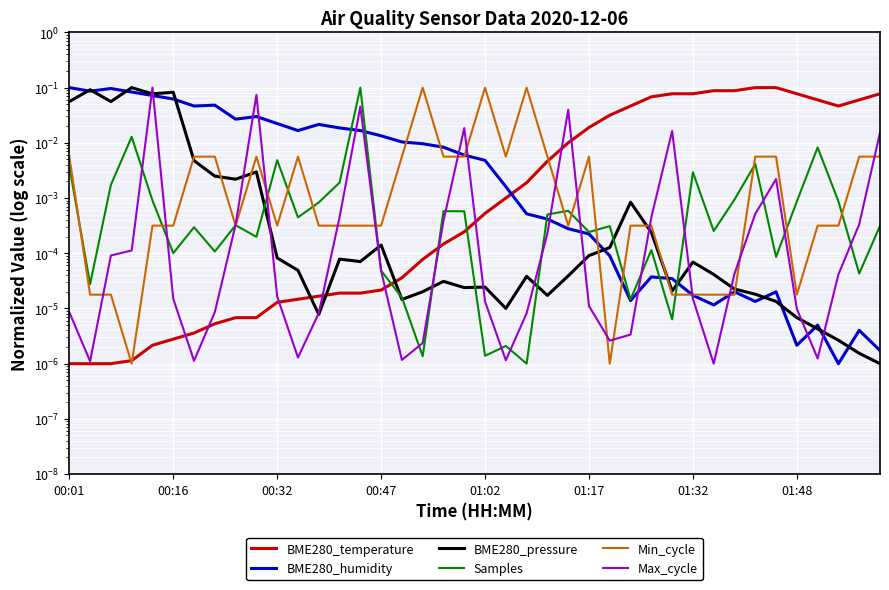

Is it true that BME280_humidity equals 0.0 at 01:02?

False